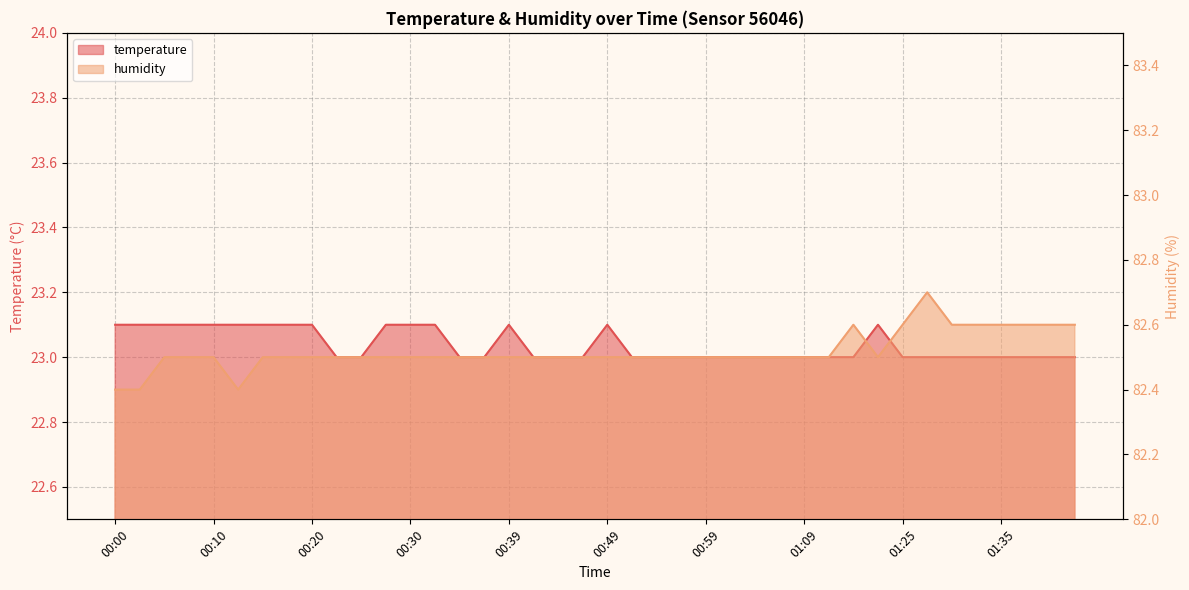

How many series are shown in this chart?

2